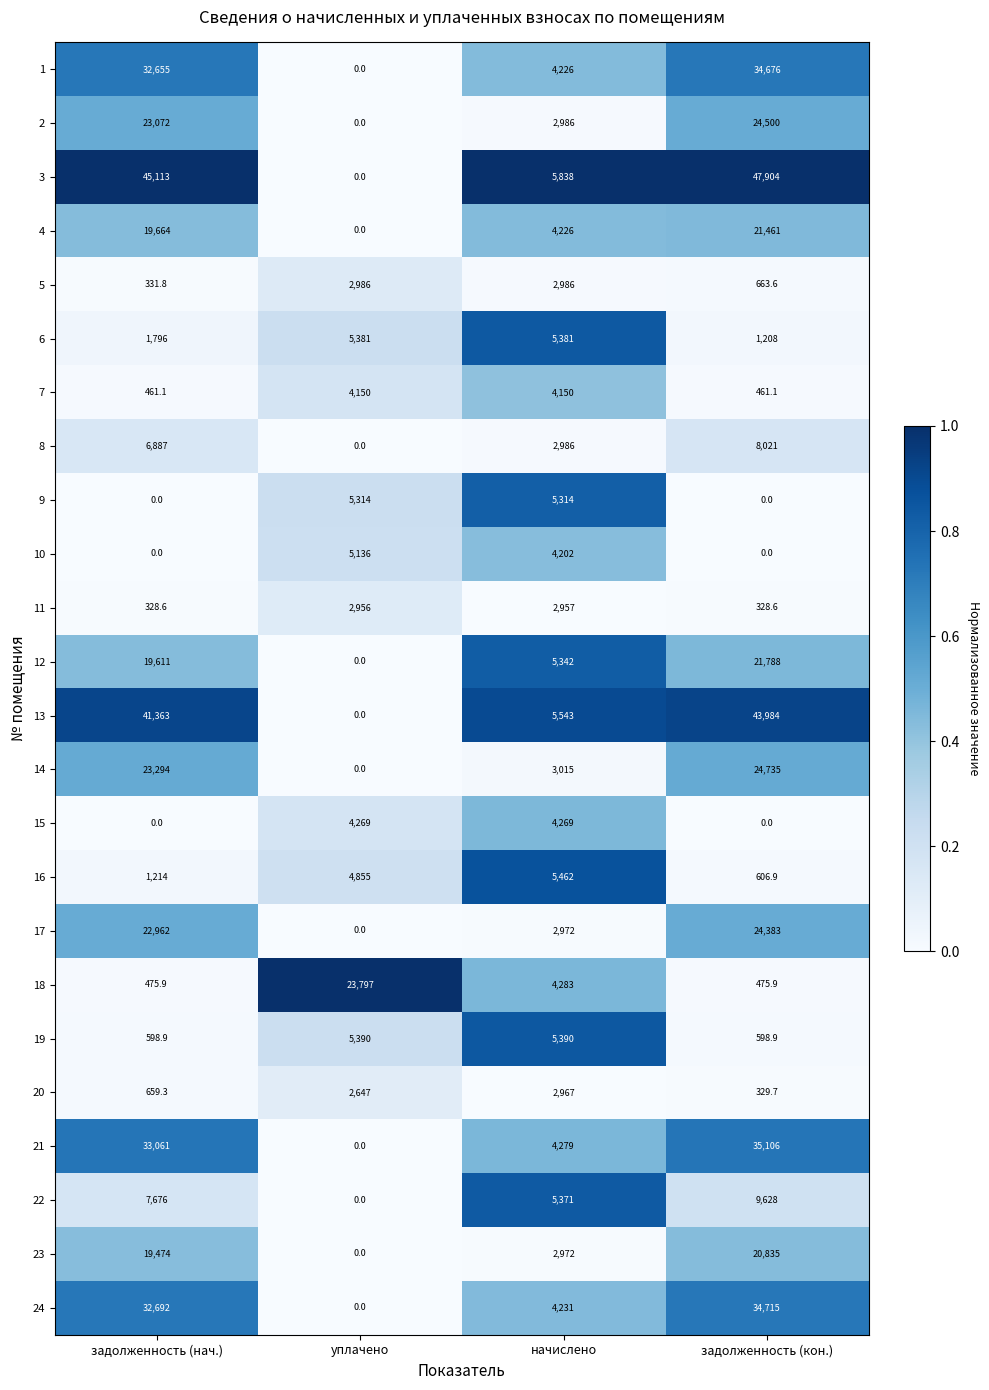

What is the difference between the maximum and minimum values in the 6 series?

4173.0